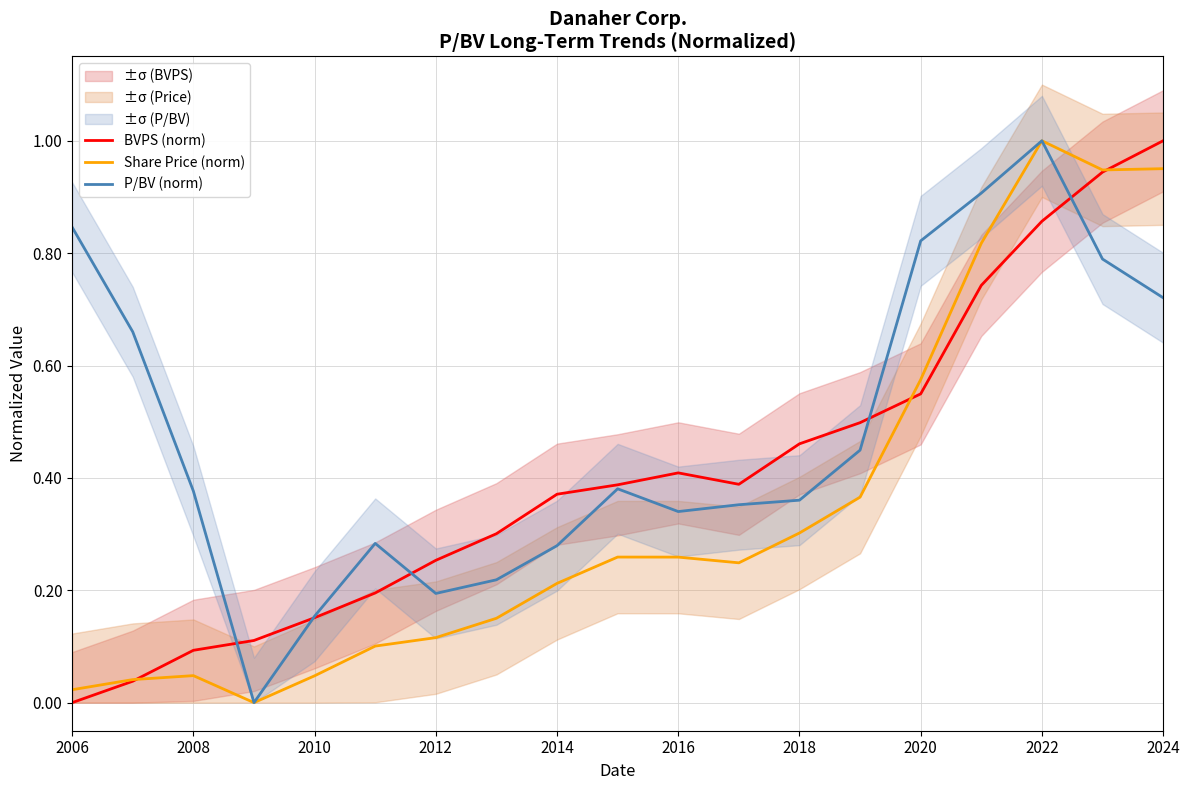

Is it true that P/BV (norm) equals 1.4 at 2022?

False